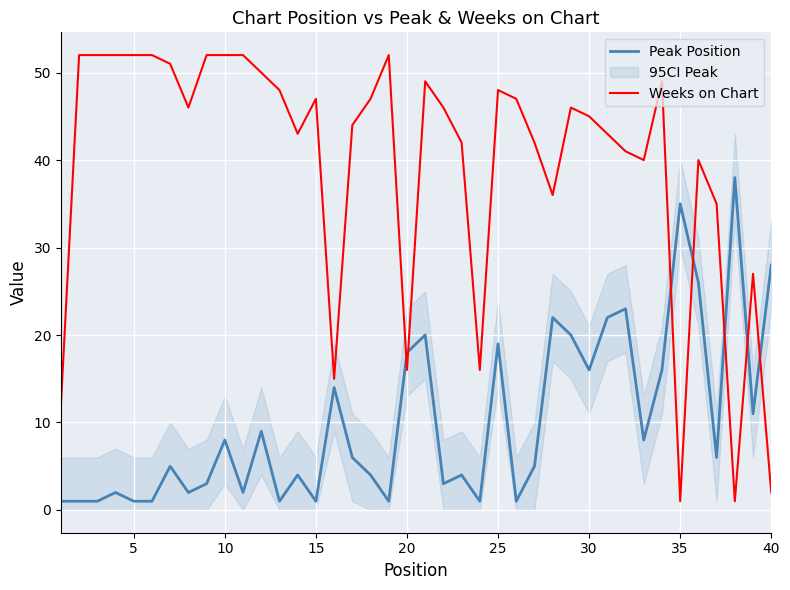

True or false: Weeks on Chart and Peak Position cross at least once.

True